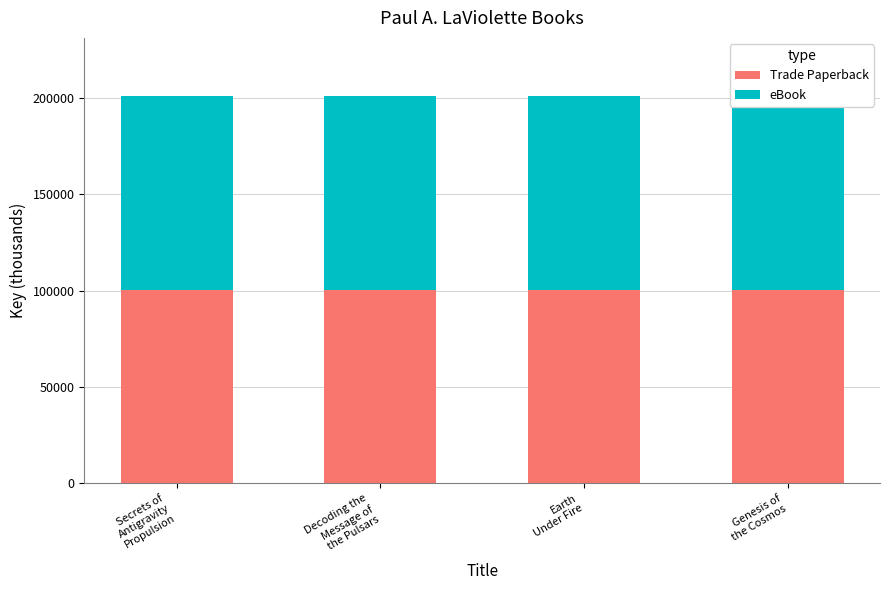

How many bars are there in total?

4